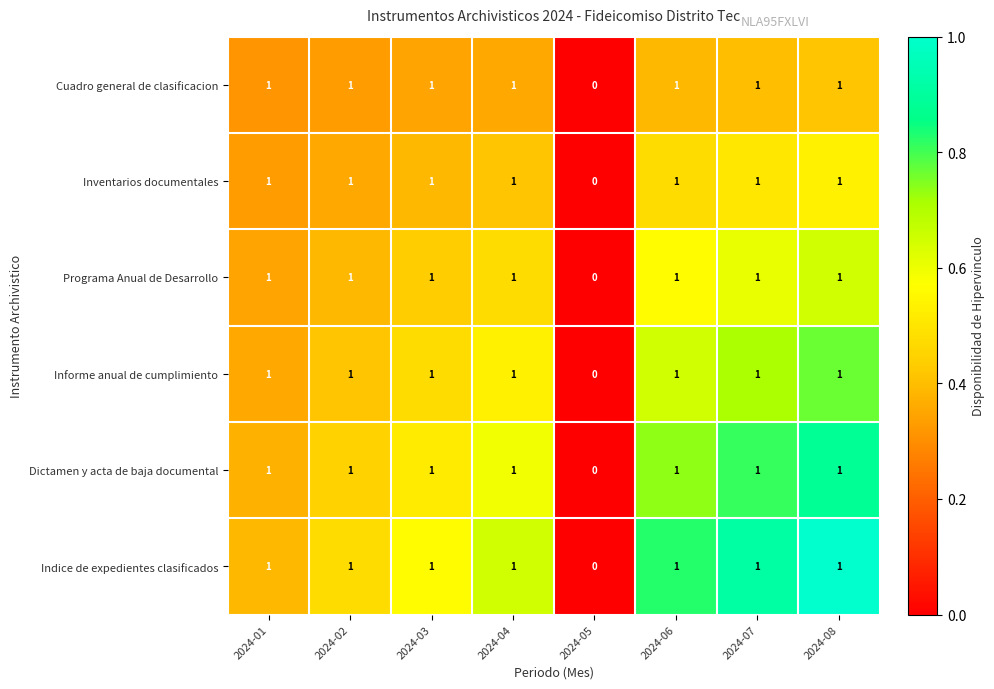

What is the difference between the highest and lowest values at 2024-01?

0